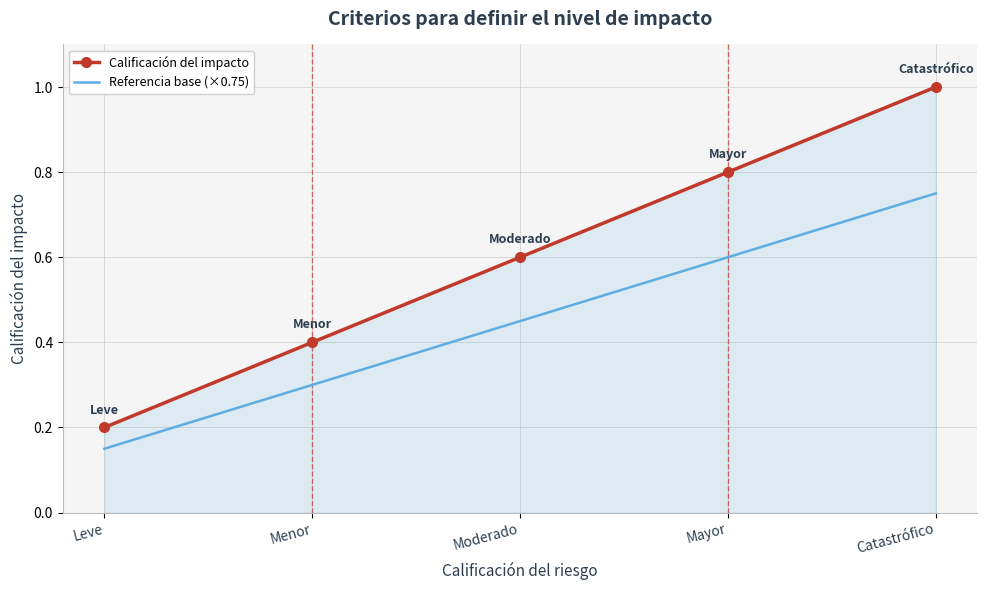

True or false: Calificación del impacto has a value of 1.0 at Moderado.

False